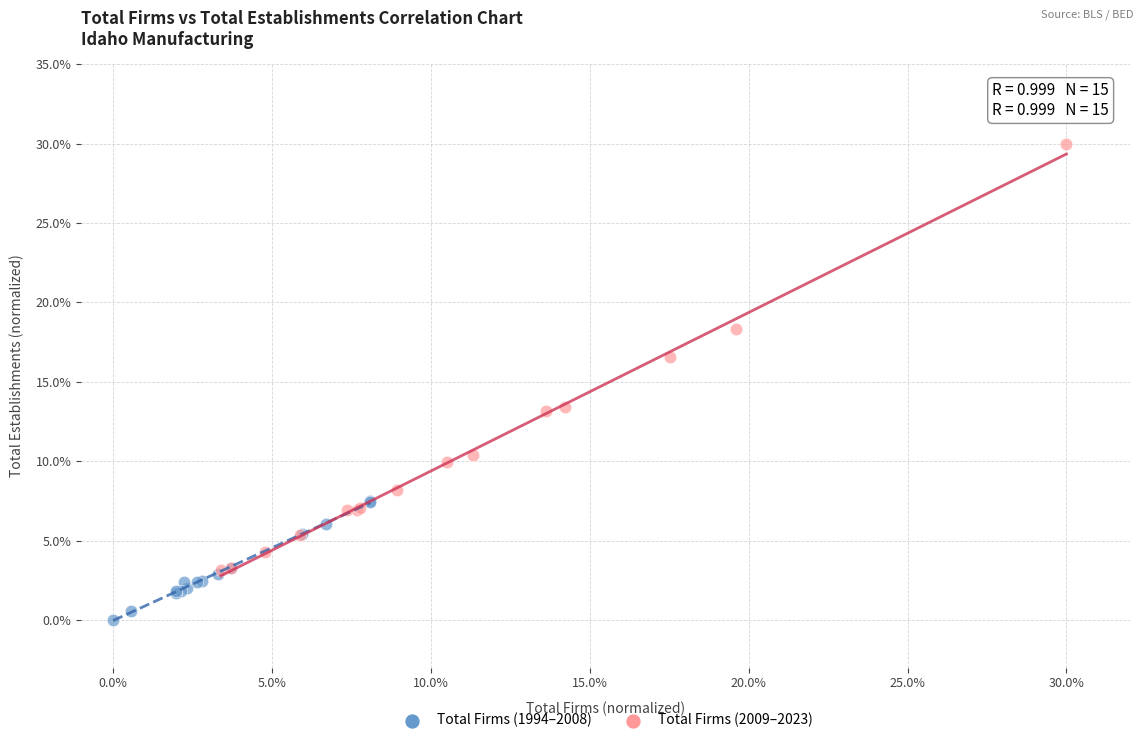

Which series has the largest Y range (max minus min)?

Total Firms (2009–2023)